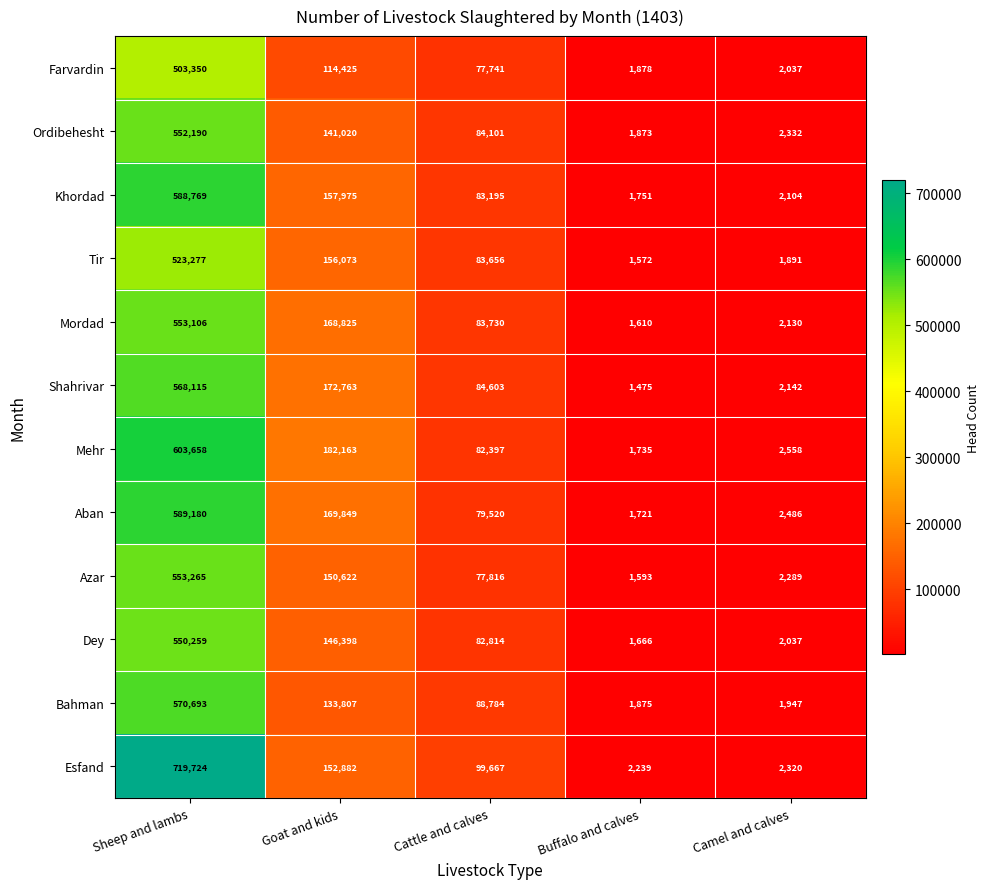

Which series has the largest range (max minus min)?

Esfand